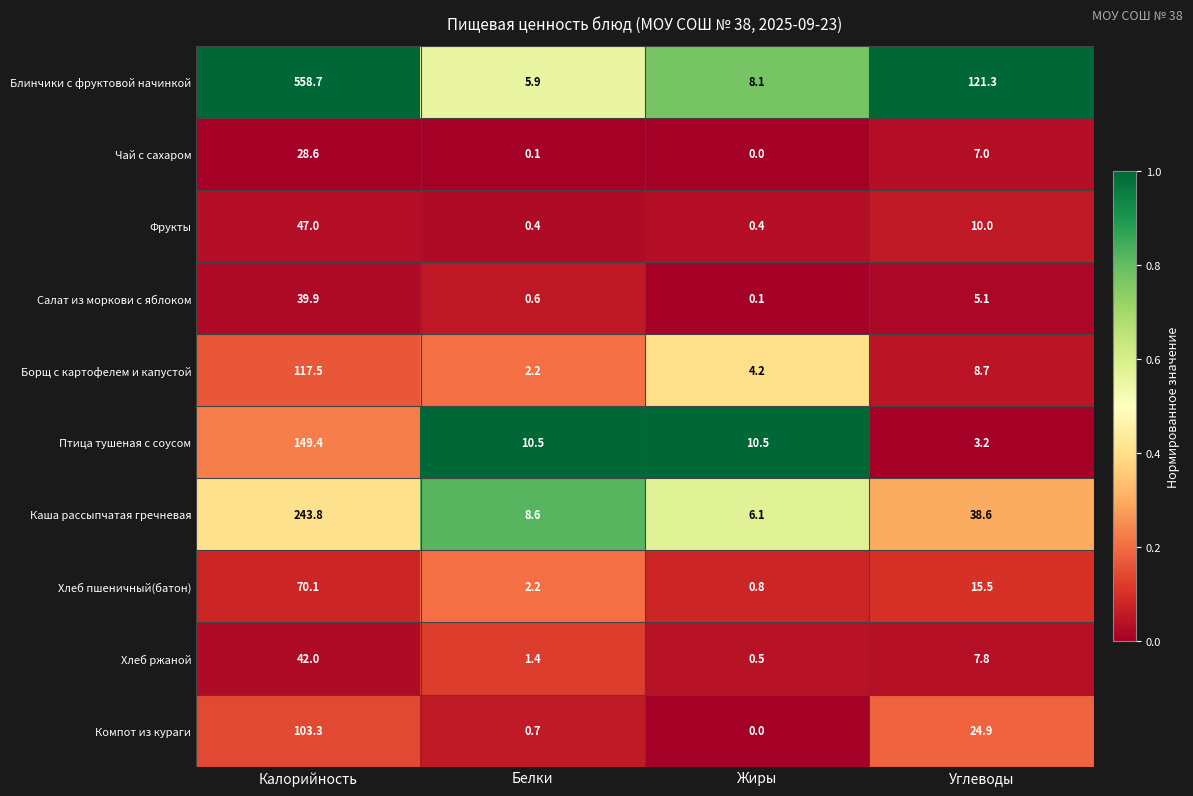

What is the maximum value for Компот из кураги?

103.3